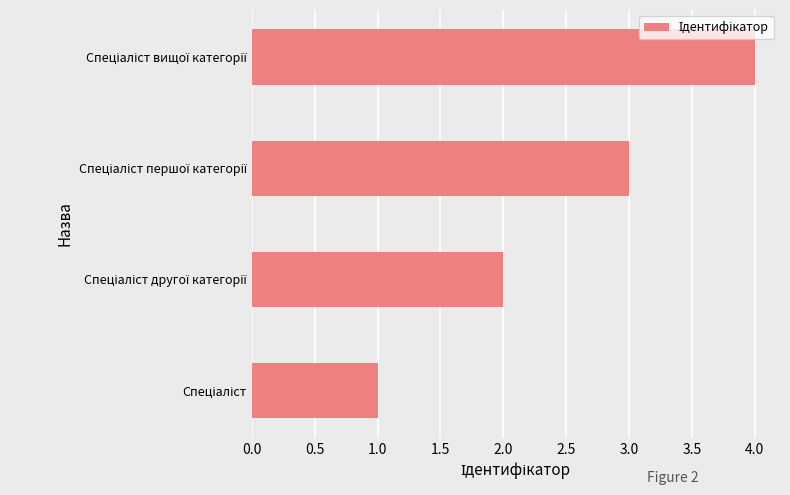

How many series are shown in this chart?

1